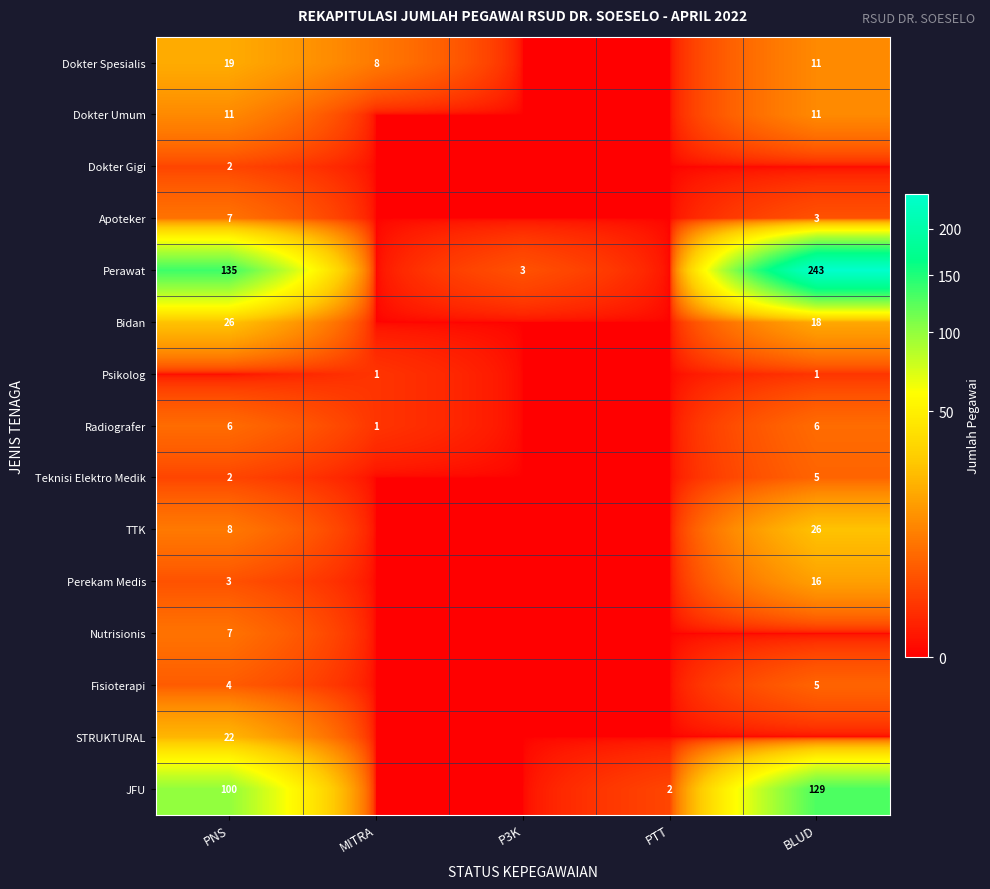

The Dokter Spesialis series shows 11 at BLUD. True or false?

True